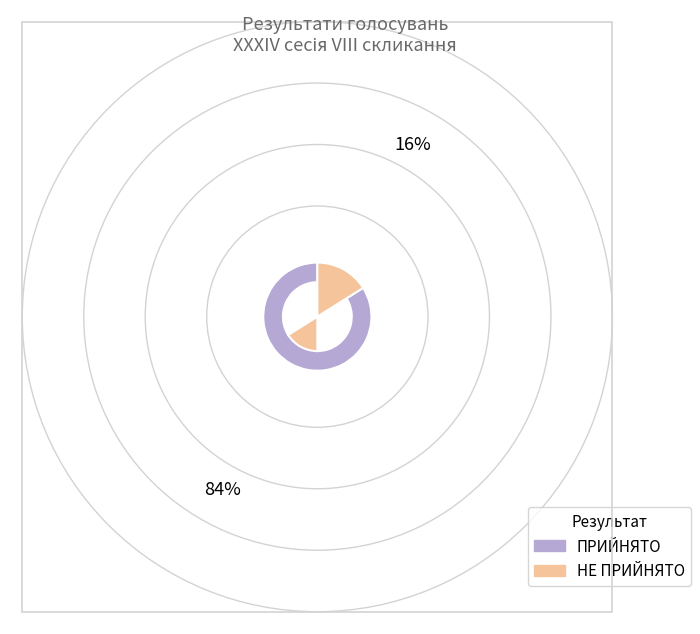

Combined, do ПРИЙНЯТО and НЕ ПРИЙНЯТО account for over 50%?

Yes